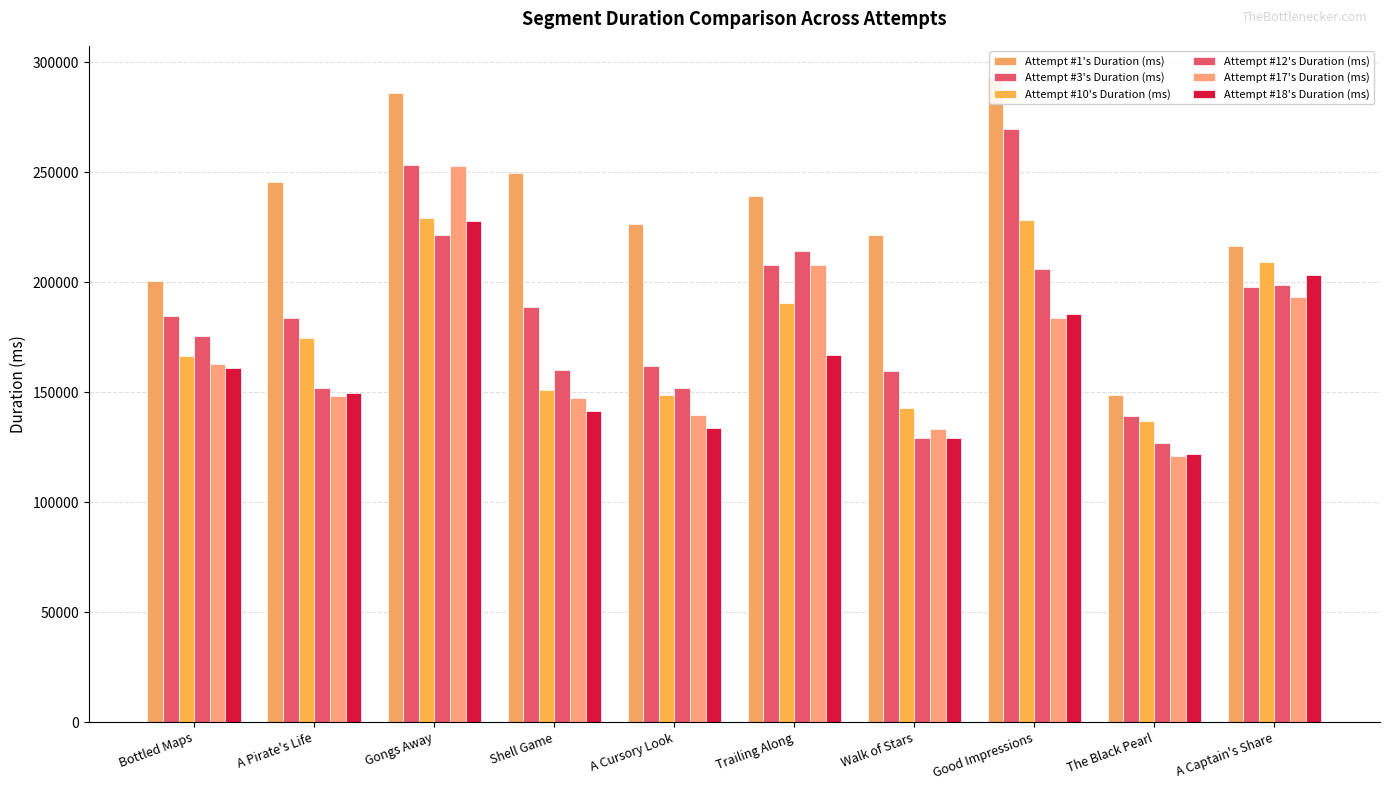

The value of Attempt #10's Duration (ms) at A Pirate's Life is 174886. True or false?

True